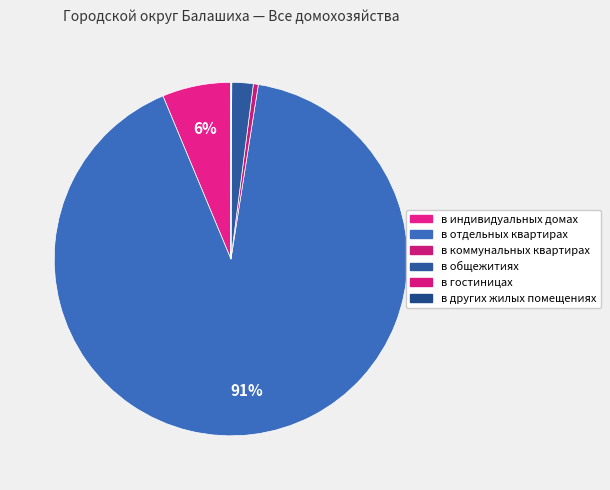

Which slice represents more than half of the pie?

в отдельных квартирах